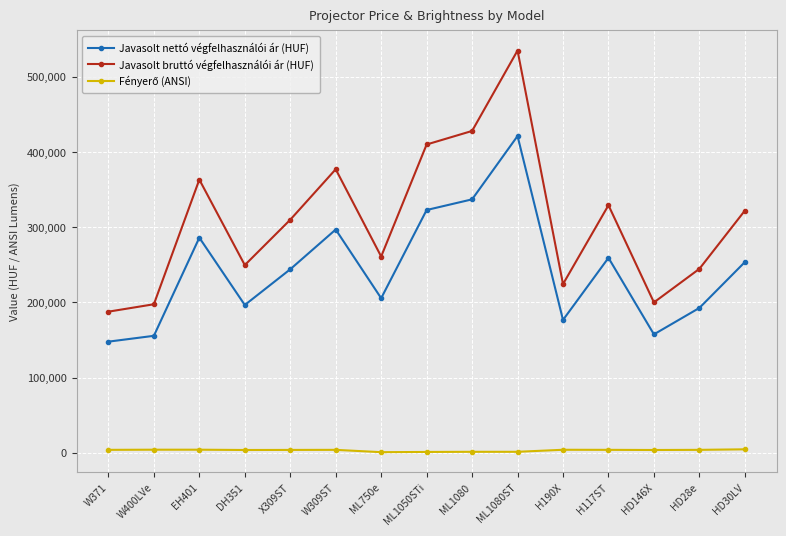

Where is the first local minimum for Javasolt bruttó végfelhasználói ár (HUF)?

DH351